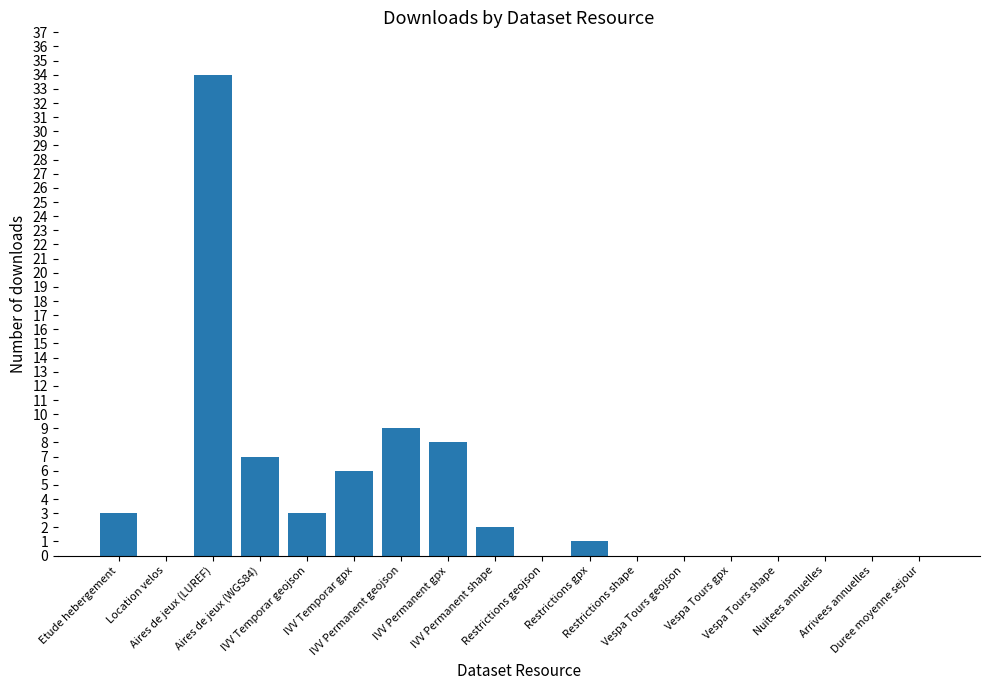

What is the maximum value shown in the chart?

34